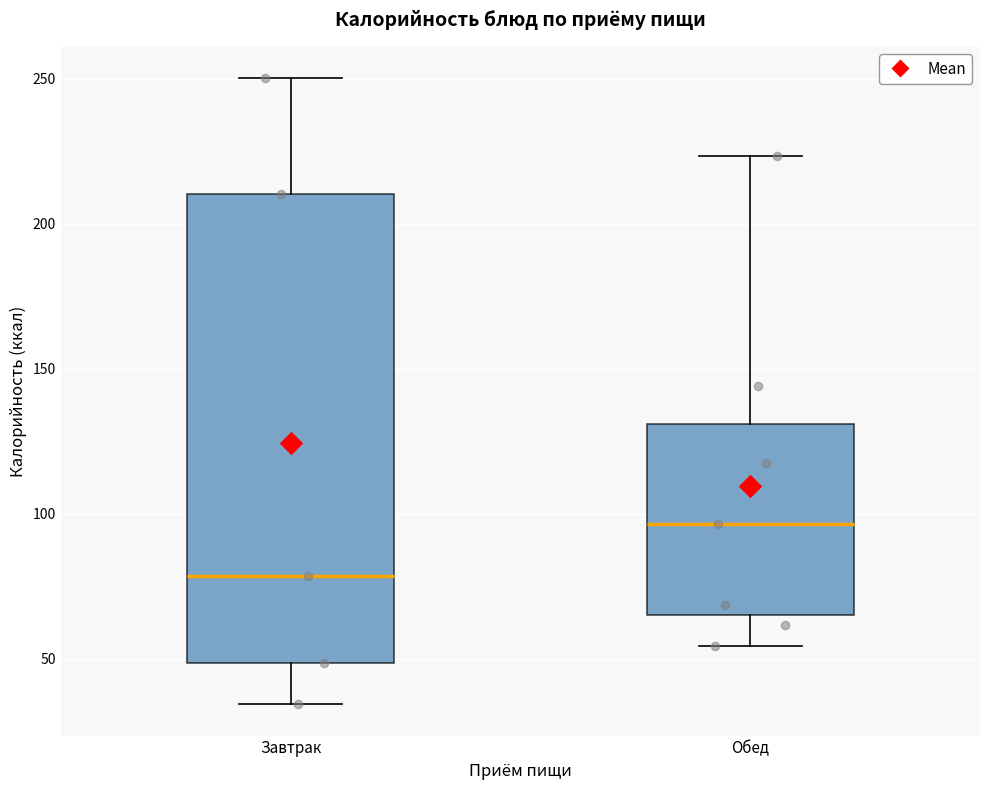

Where does the median line of the box for Завтрак sit on the y-axis? The values are not printed on the chart, so give them approximately, as read against the axis.

80